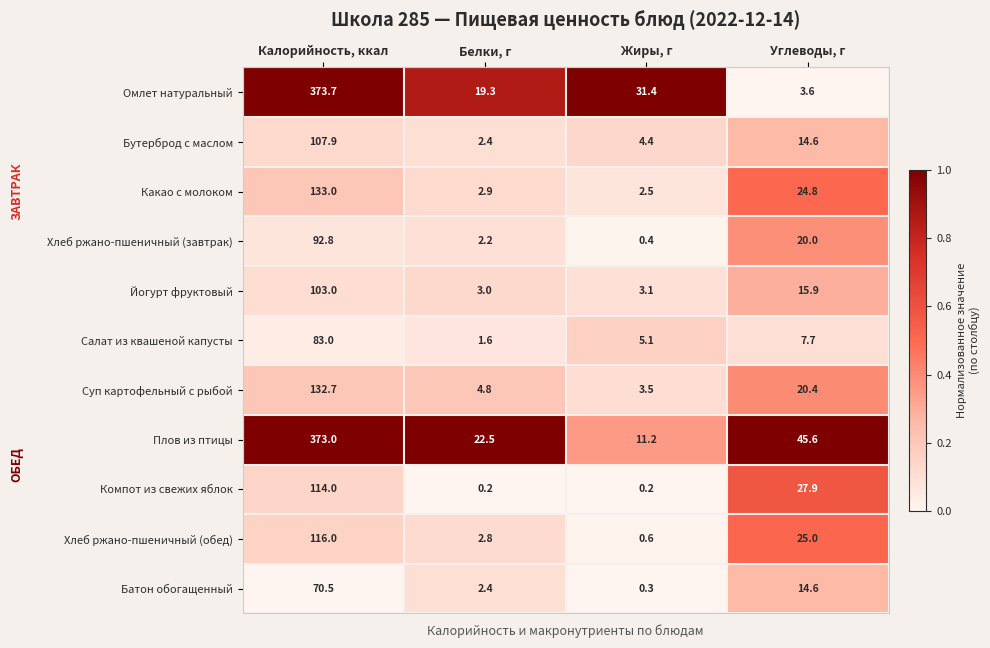

Which series has the largest range (max minus min)?

Омлет натуральный